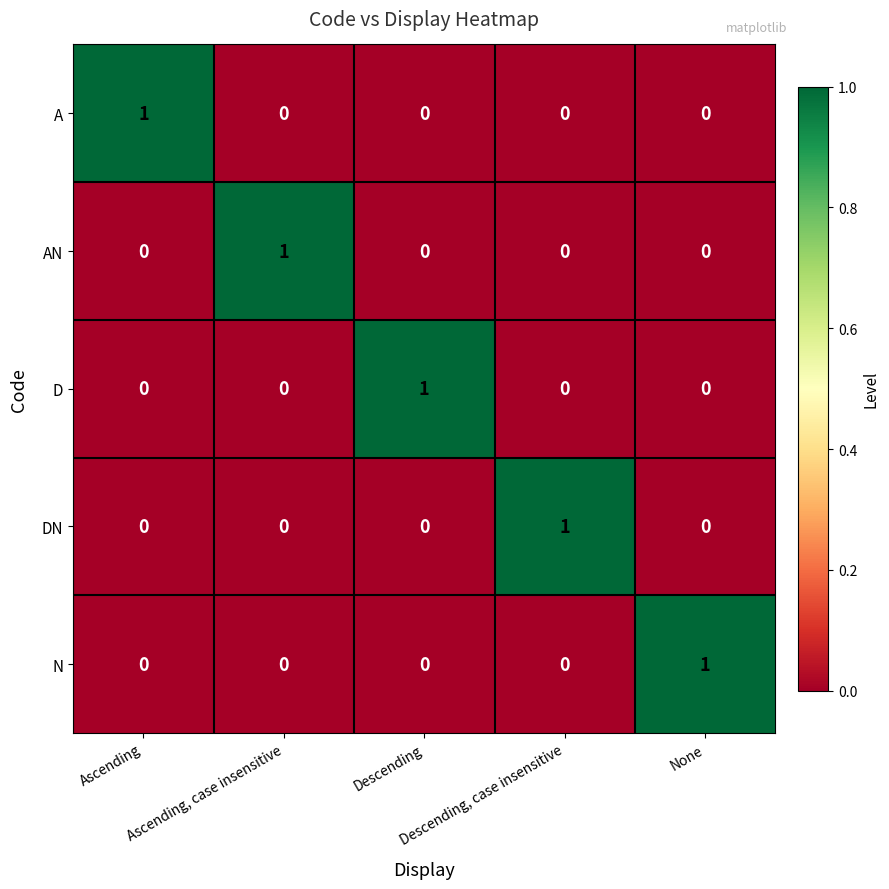

At how many categories does at least one series exceed 0?

5